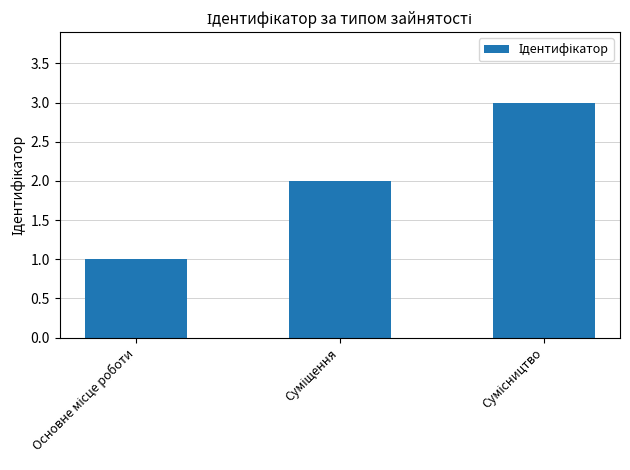

What is the smallest value displayed?

1